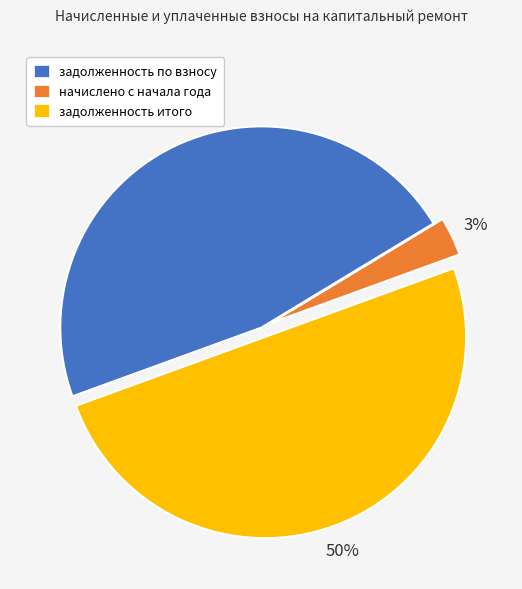

What is the smallest slice in the pie chart?

начислено с начала года